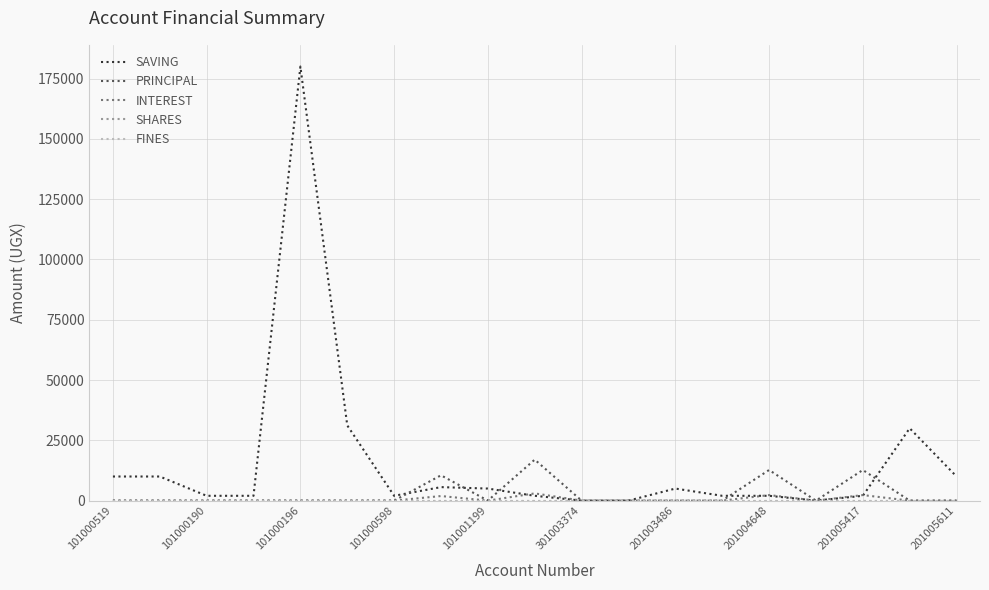

At how many categories does at least one series exceed 113922?

1